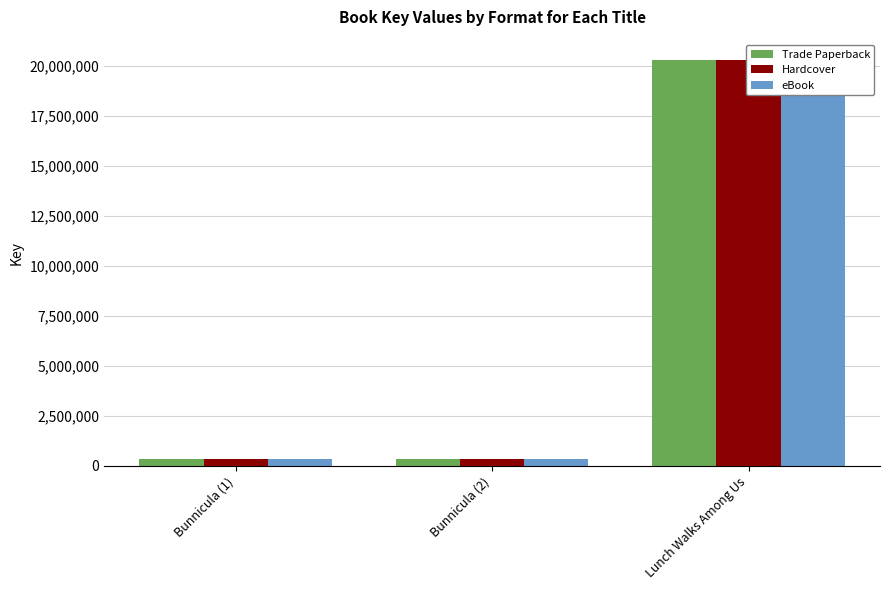

What is the greatest value displayed?

20280654